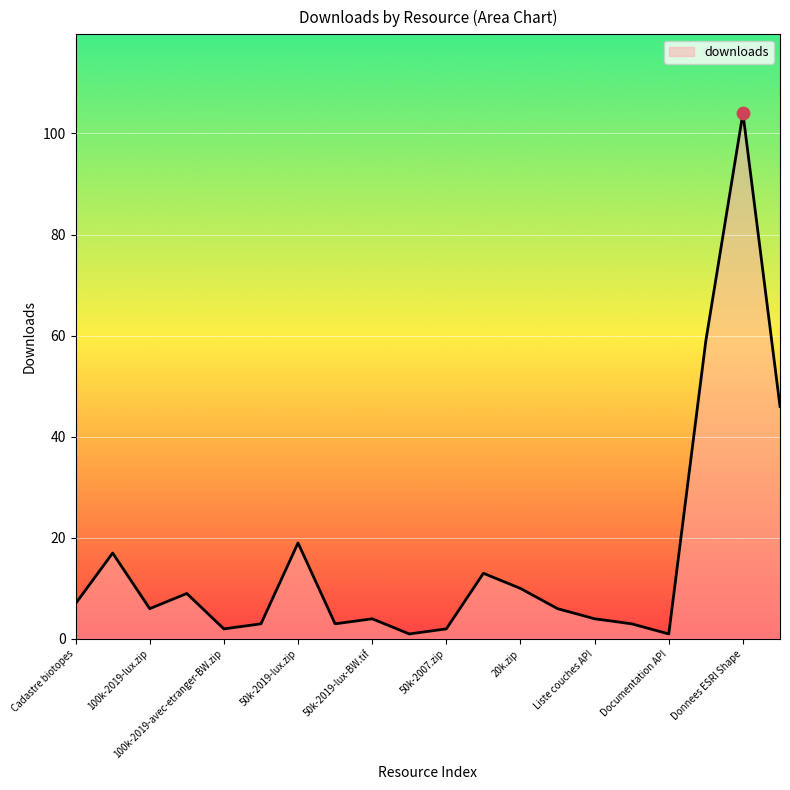

What is the maximum value shown in the chart?

104